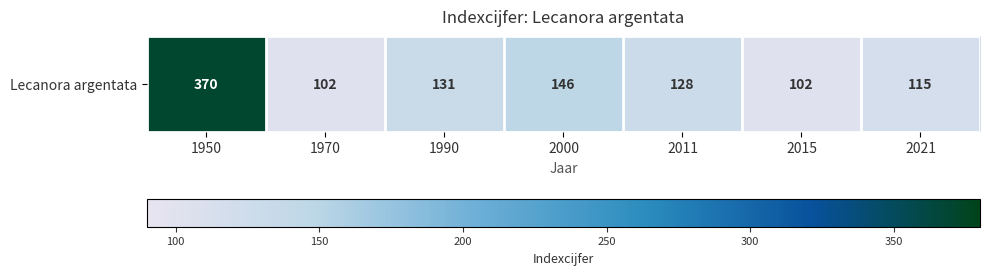

List the labels in order of value, largest first.

1950, 2000, 1990, 2011, 2021, 1970, 2015